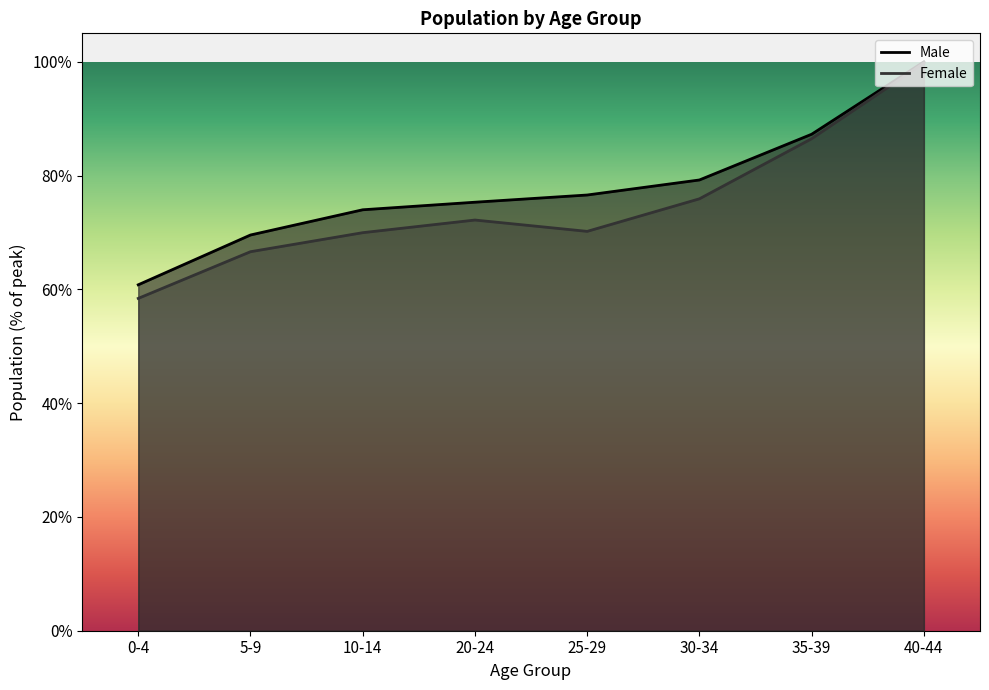

At which category is the sum across all series the highest?

40-44